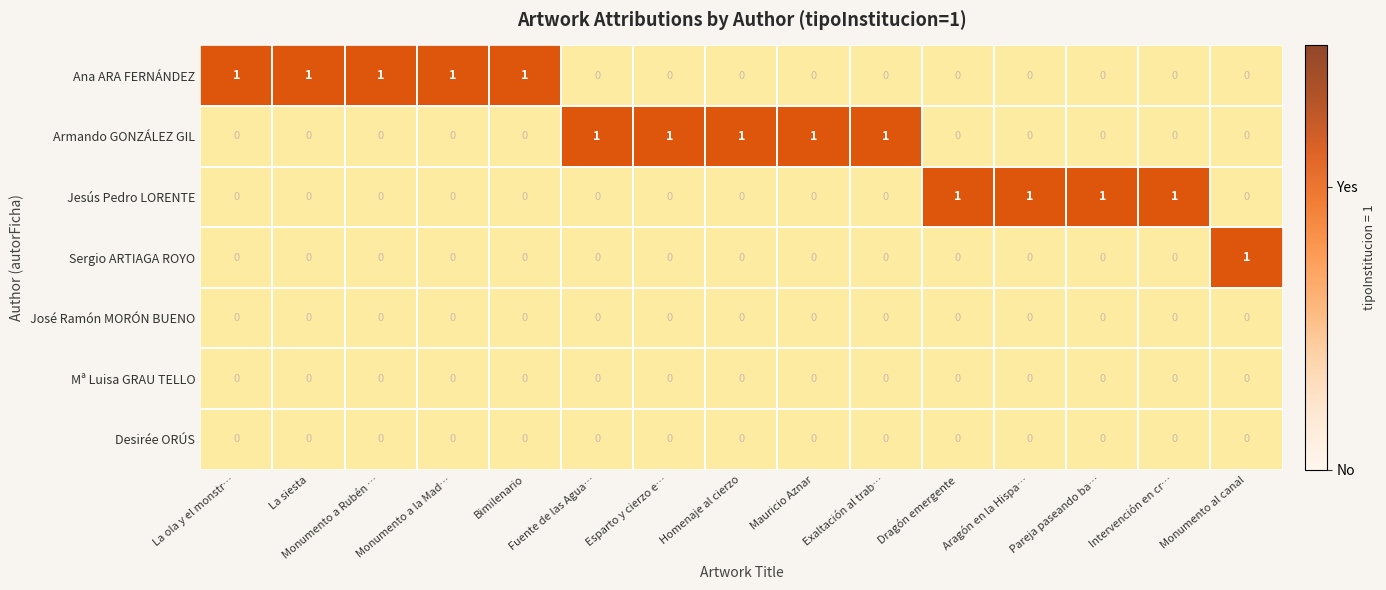

How many values in the Armando GONZÁLEZ GIL series exceed 0?

5